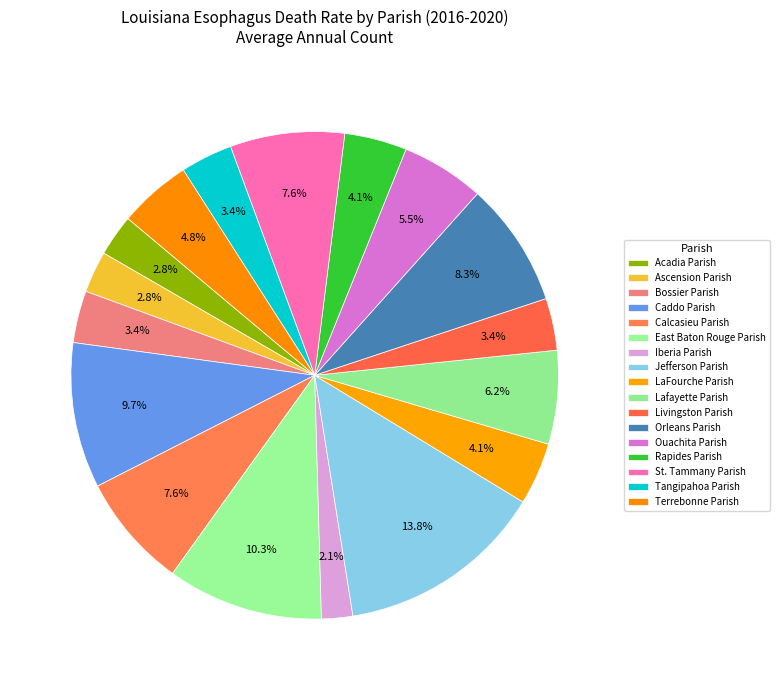

How many slices are in this pie chart?

17